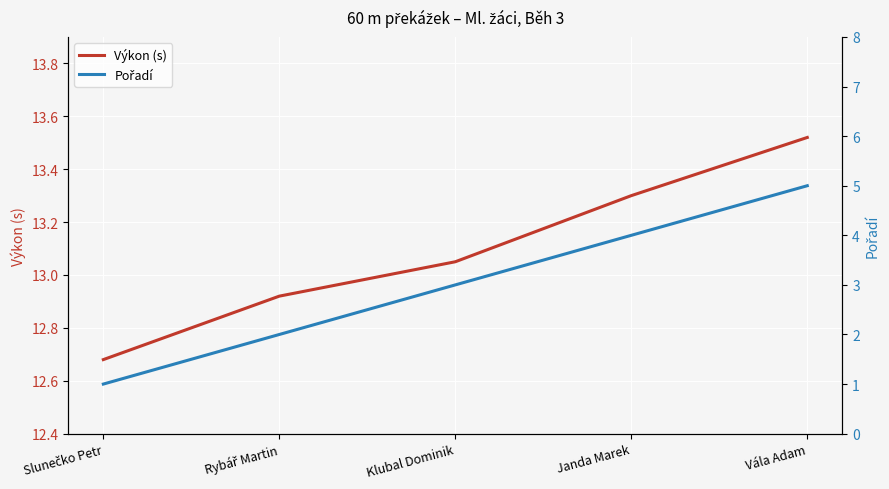

True or false: Pořadí and Výkon (s) cross at least once.

False